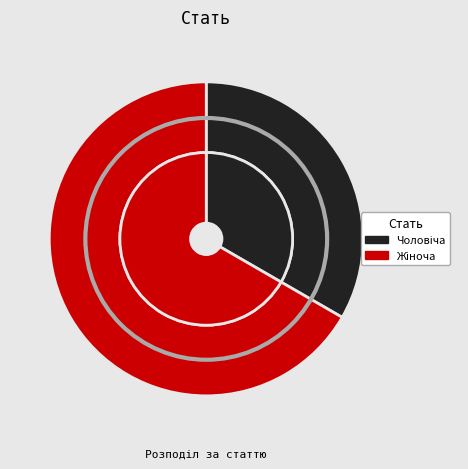

What is the total percentage of Жіноча and Чоловіча?

100.0%